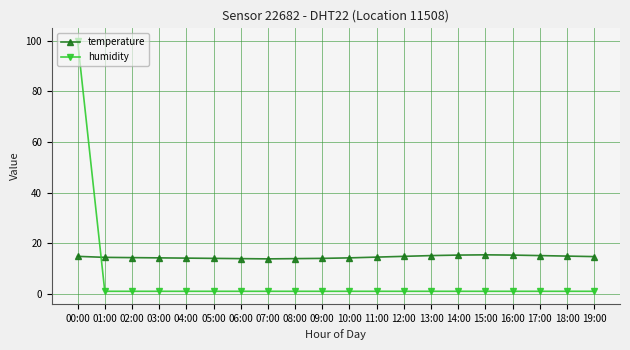

At which category does the chart reach its peak across all series?

00:00